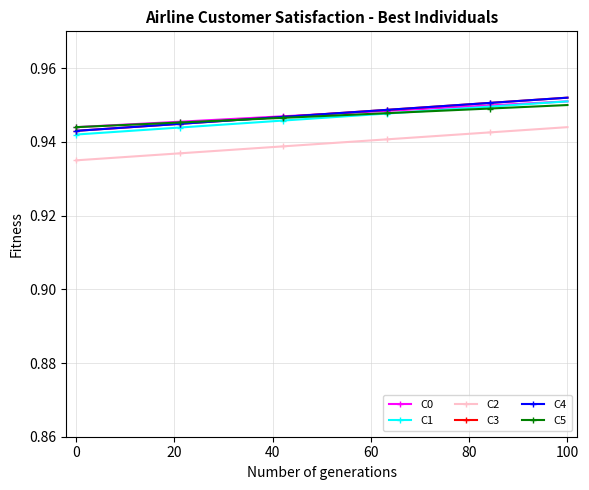

Is this an area chart (filled region under the line)?

No